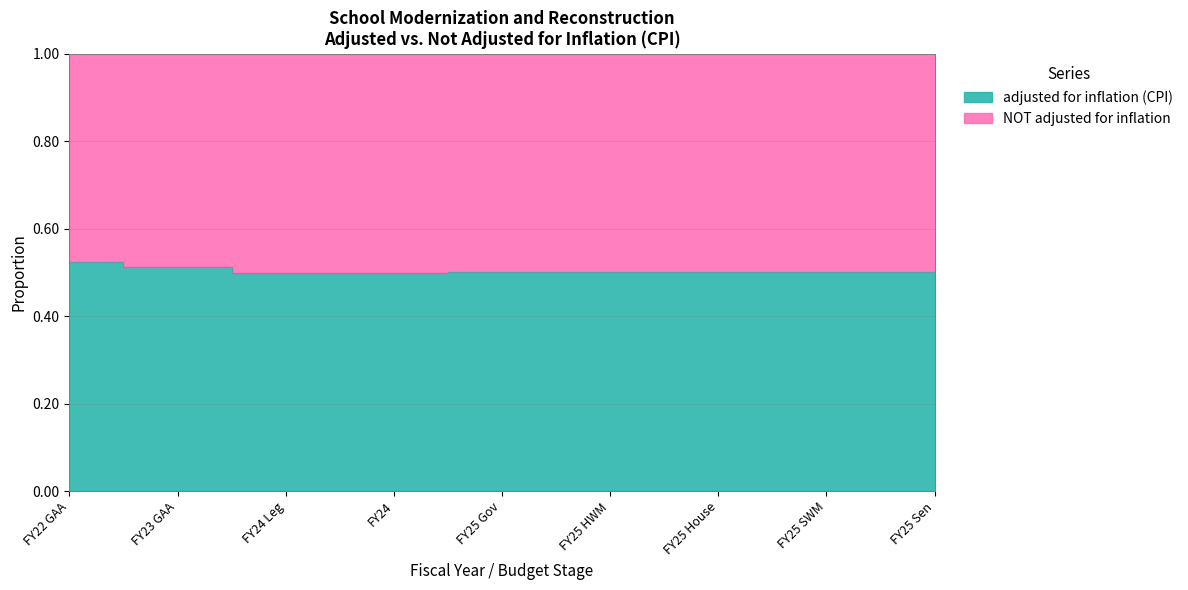

What is the maximum value shown in the chart?

0.5